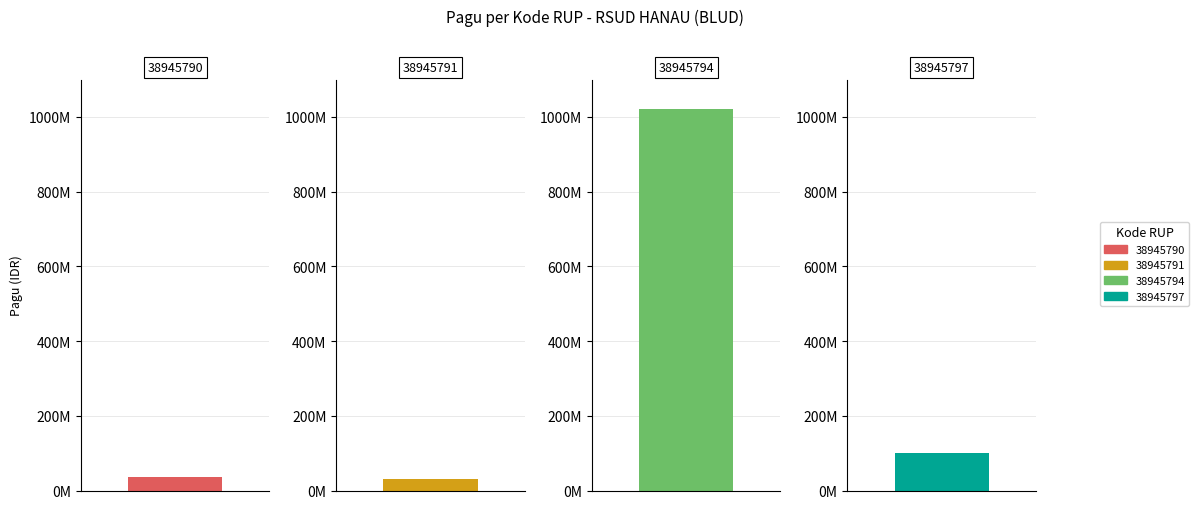

What is the smallest value displayed?

30000000